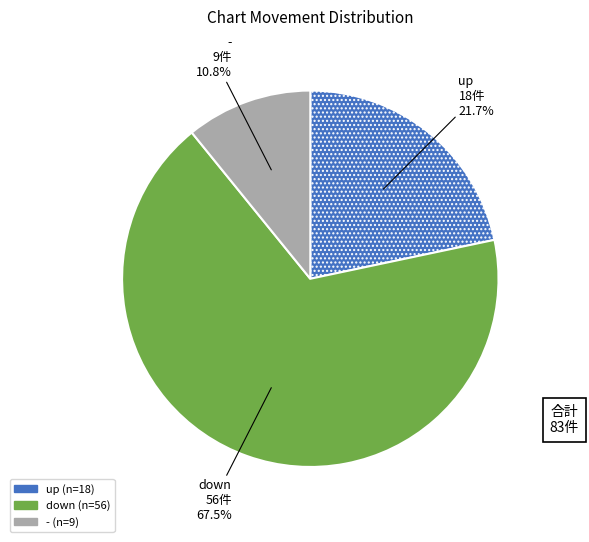

To the nearest percent, what is the average slice percentage?

33%